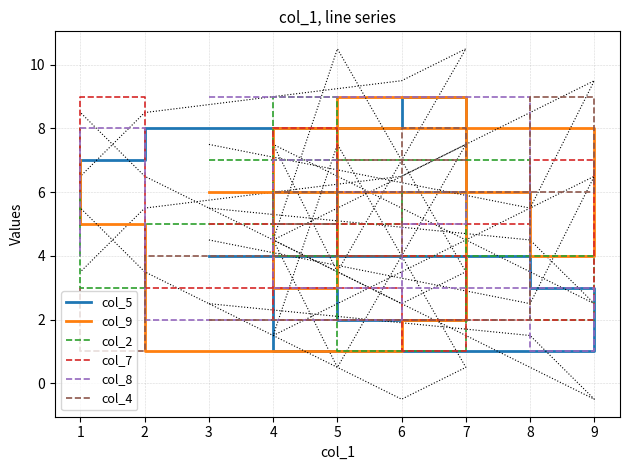

What is the difference between the second highest and minimum values in the col_5 series?

7